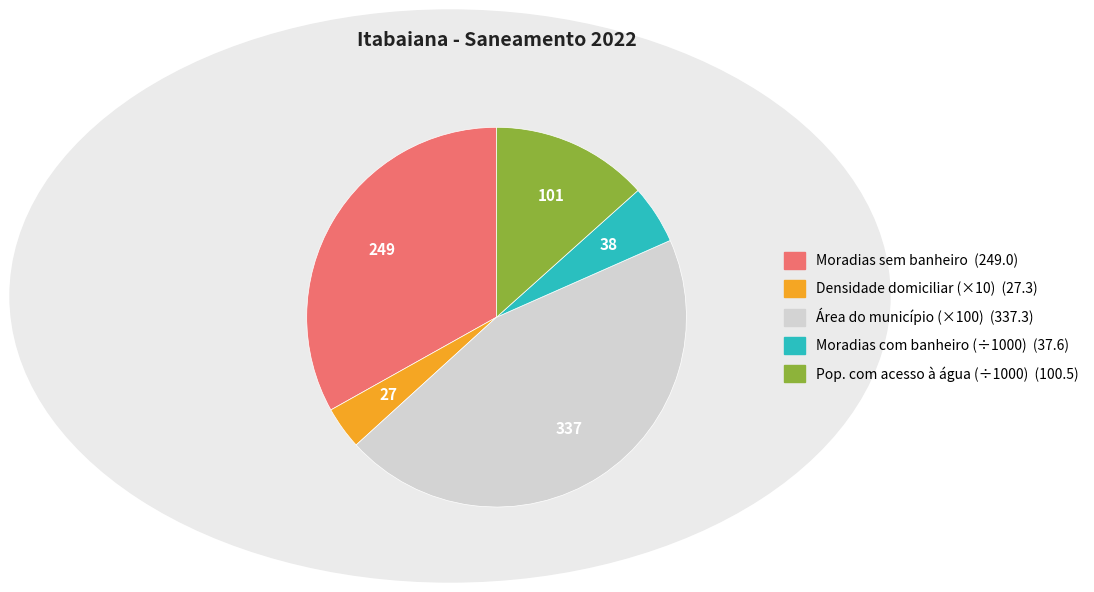

Does any single category account for the majority?

No